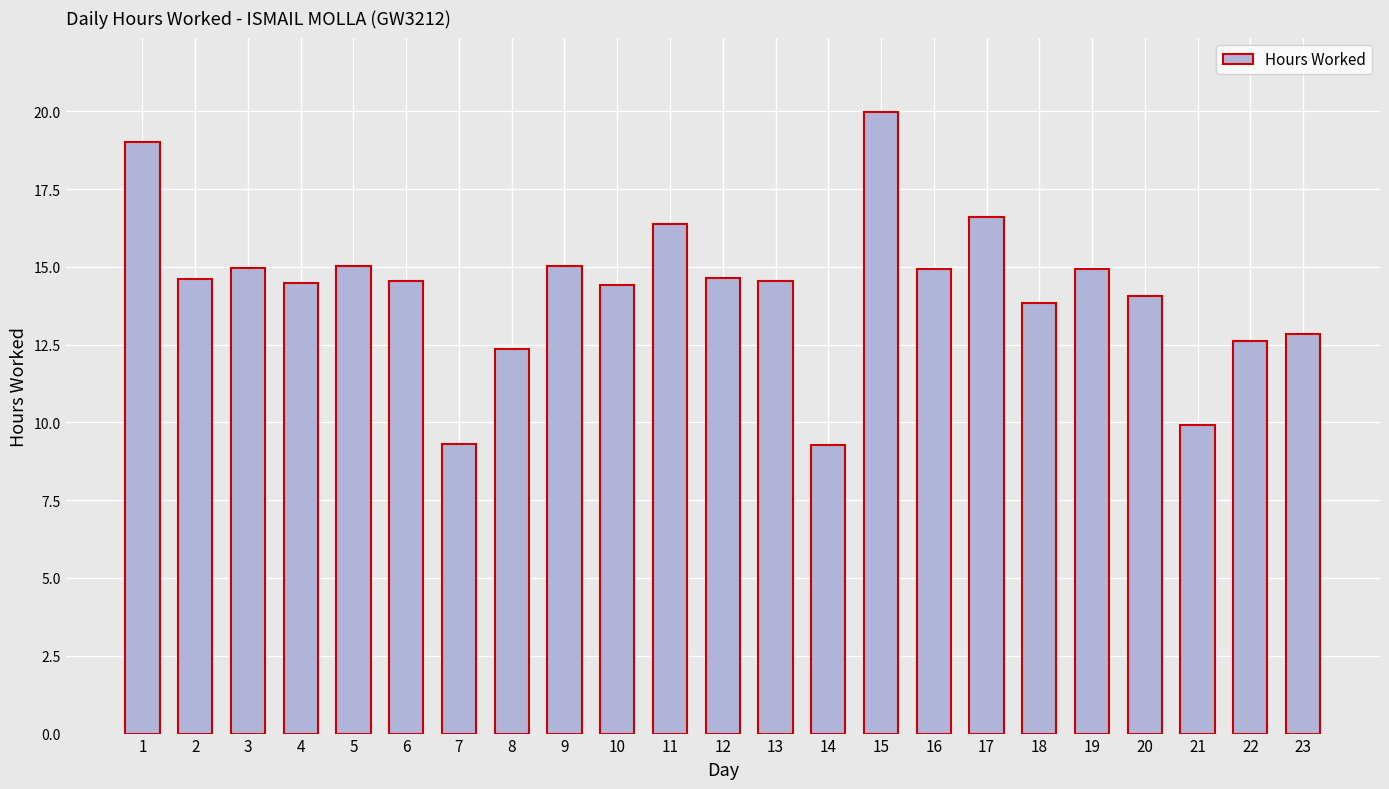

Between 17 and 23, which is larger?

17